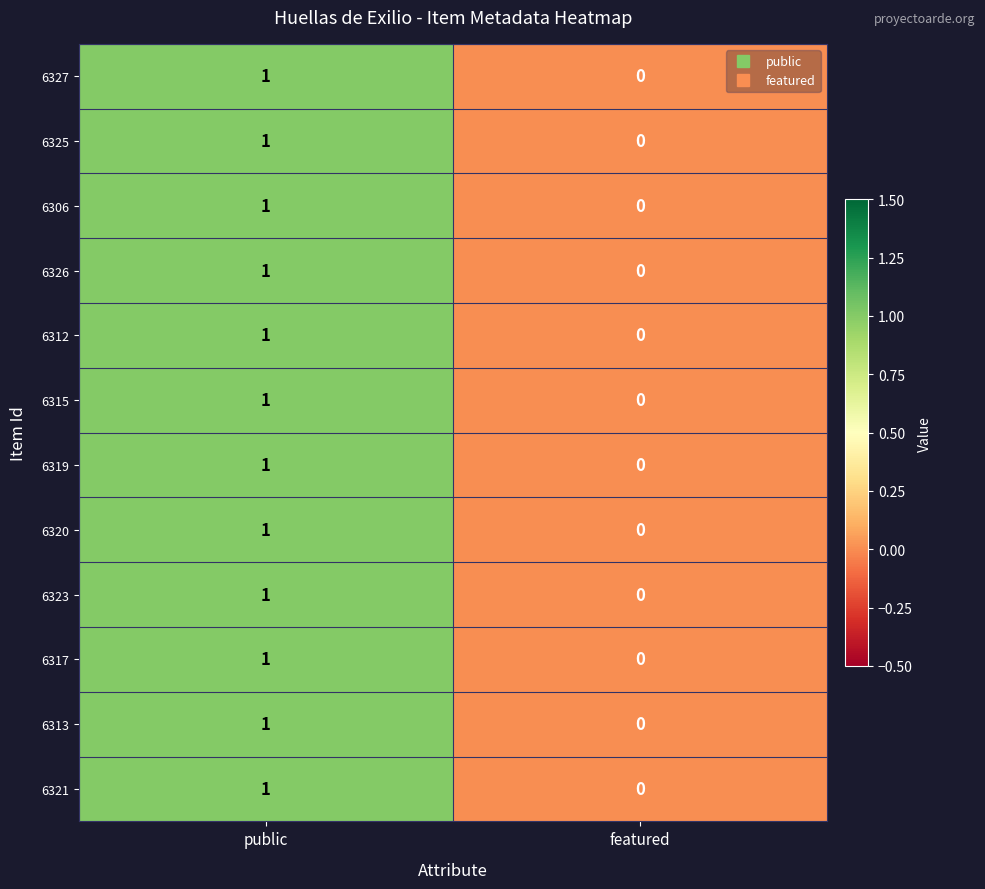

Reading left to right, extract all data points from this chart.

6327: 1	0
6325: 1	0
6306: 1	0
6326: 1	0
6312: 1	0
6315: 1	0
6319: 1	0
6320: 1	0
6323: 1	0
6317: 1	0
6313: 1	0
6321: 1	0